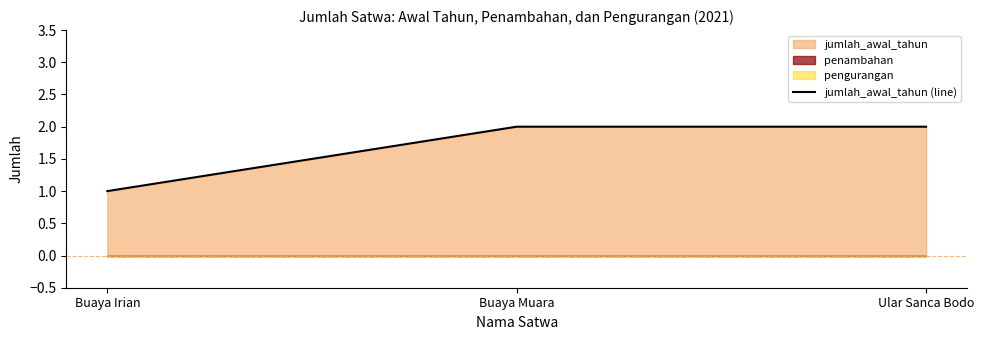

Reading left to right, extract all data points from this chart.

1	2	2